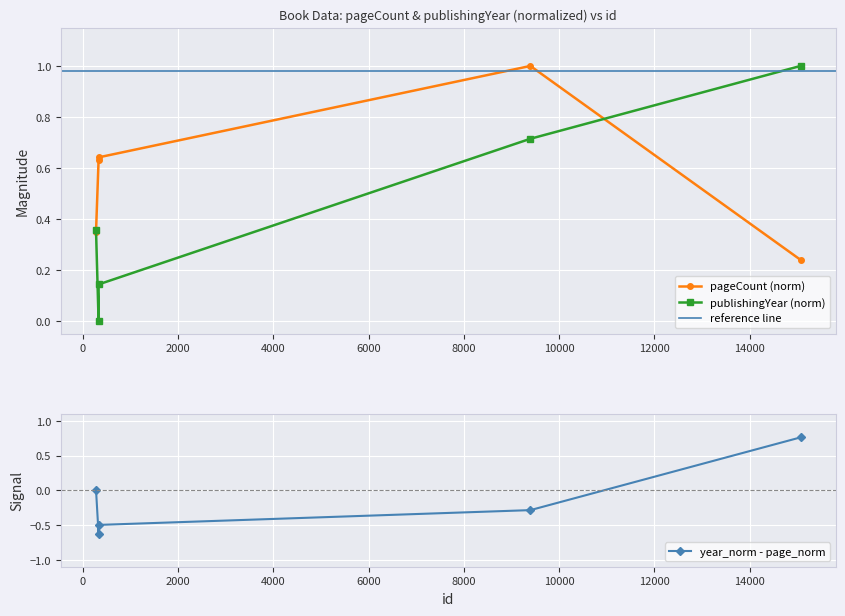

The value of publishingYear at 9395 is 0.7. True or false?

True